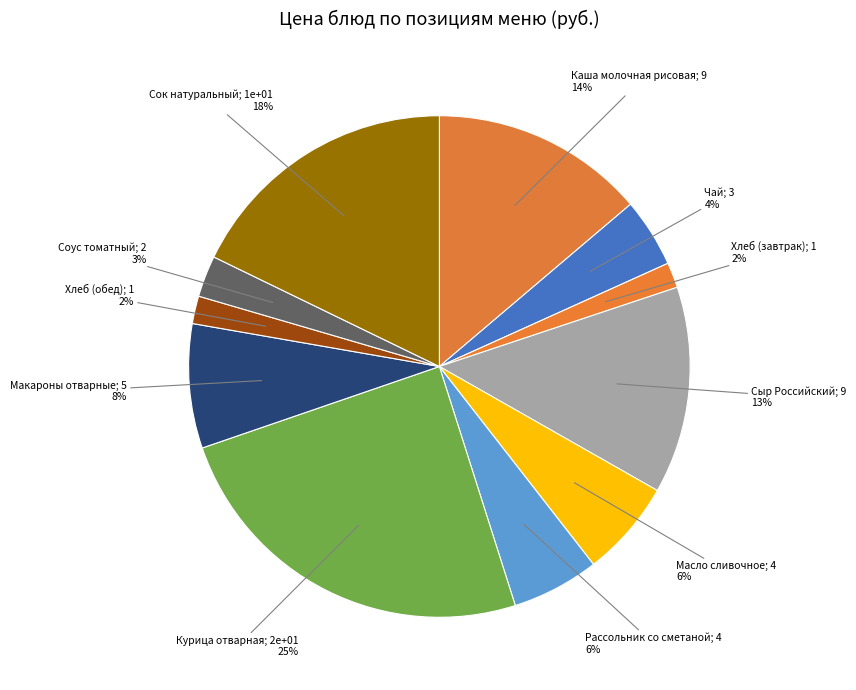

How many segments does this pie chart have?

11